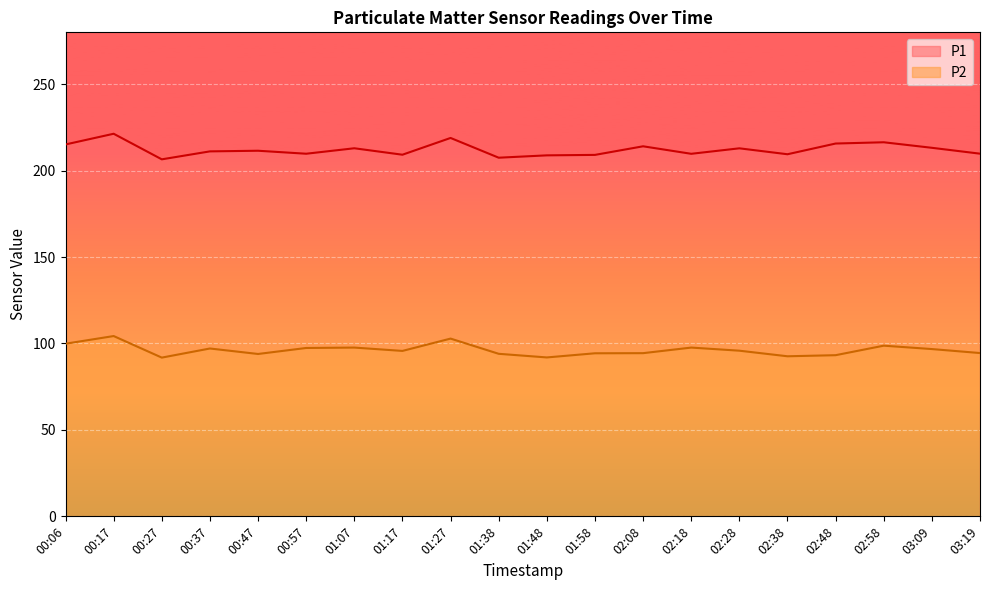

At how many categories does at least one series exceed 111?

20